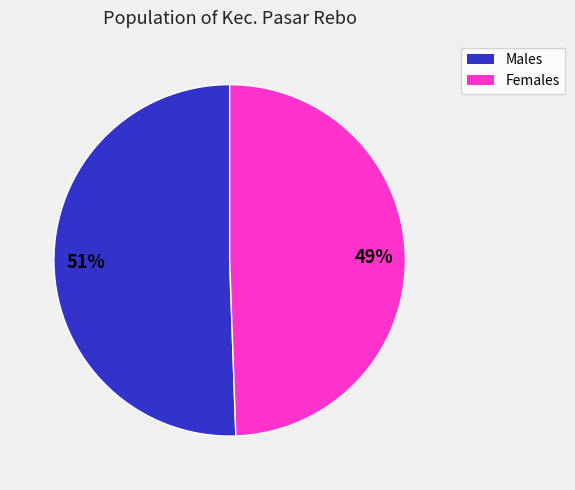

To the nearest percent, what is the average slice percentage?

50%